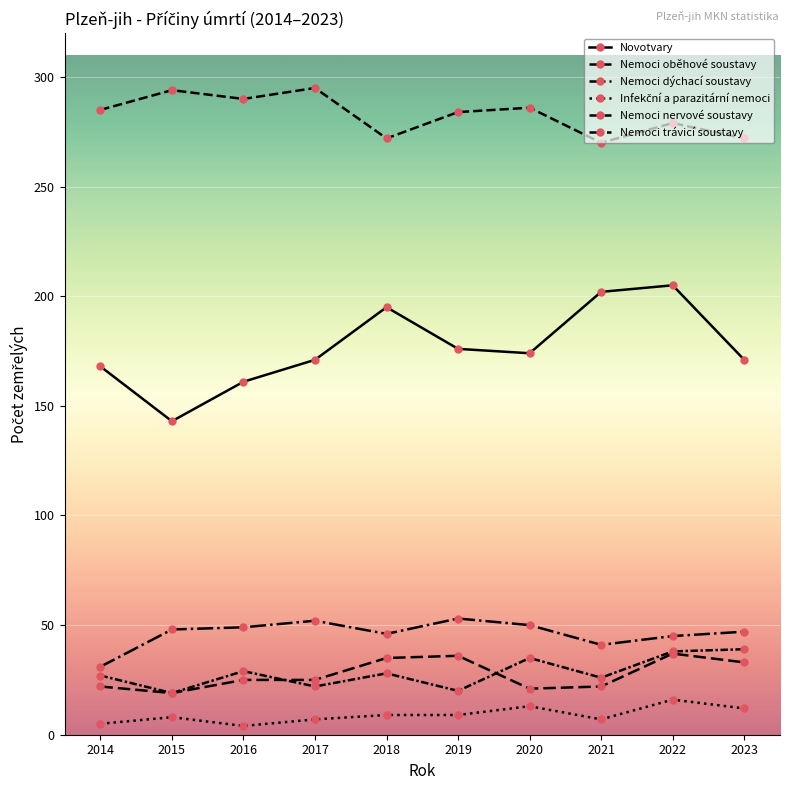

What is the spread (max minus min) of values at 2014?

280